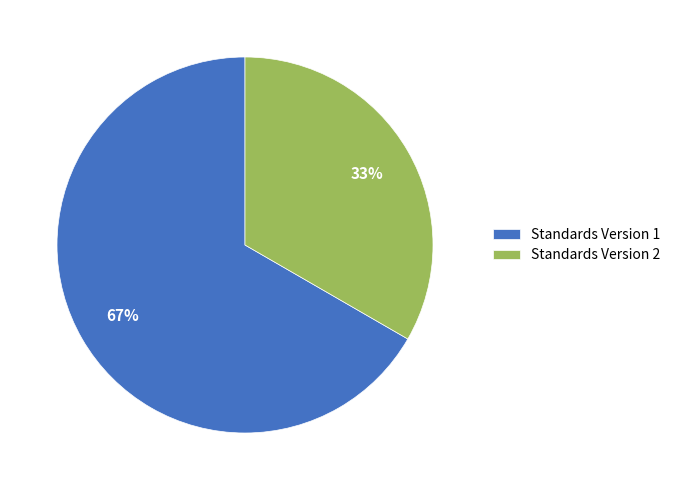

Count the number of slices in the pie.

2